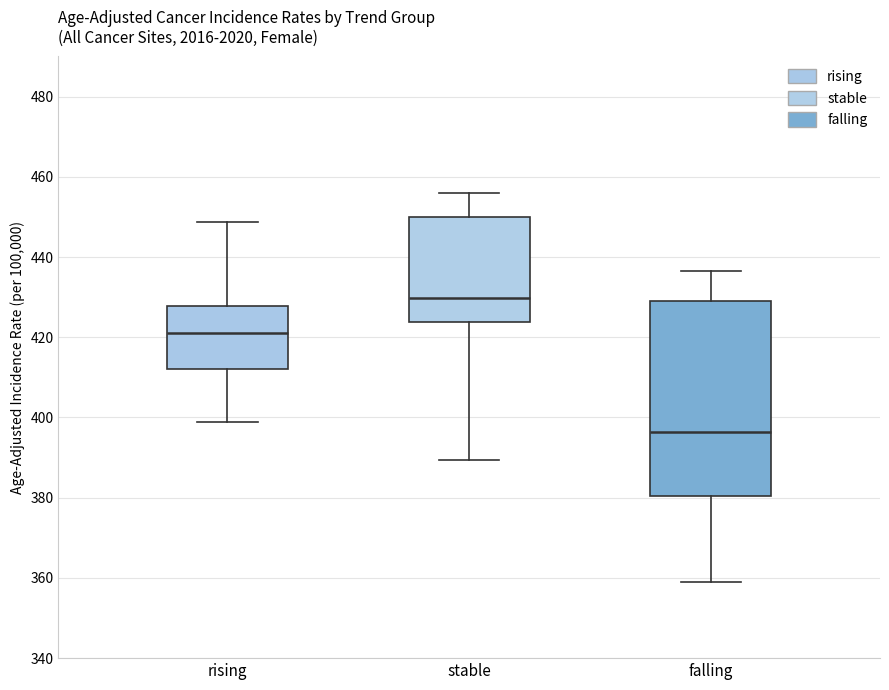

Reading left to right, read every box against the y-axis: the position of its median line, the range the box covers, and the ends of its whiskers. The values are not printed on the chart, so give them approximately, as read against the axis.

rising: median 422, box 412 to 428, whiskers 398 to 448
stable: median 430, box 424 to 450, whiskers 390 to 456
falling: median 396, box 380 to 428, whiskers 360 to 436